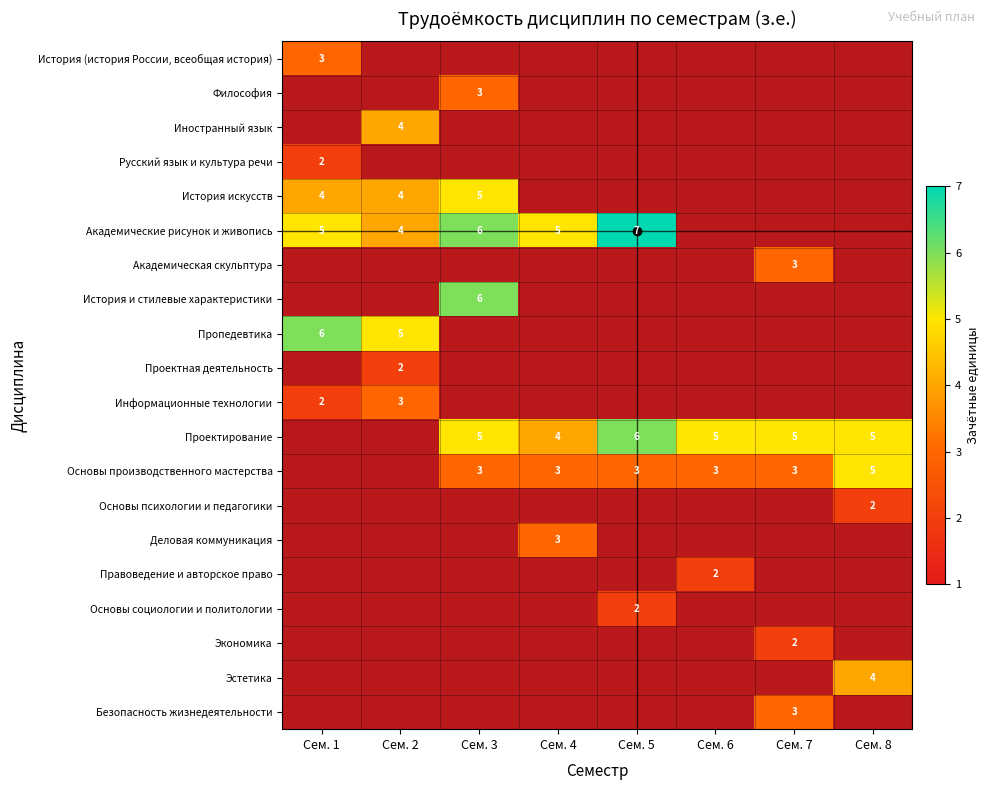

Which series has the largest range (max minus min)?

Академические рисунок и живопись